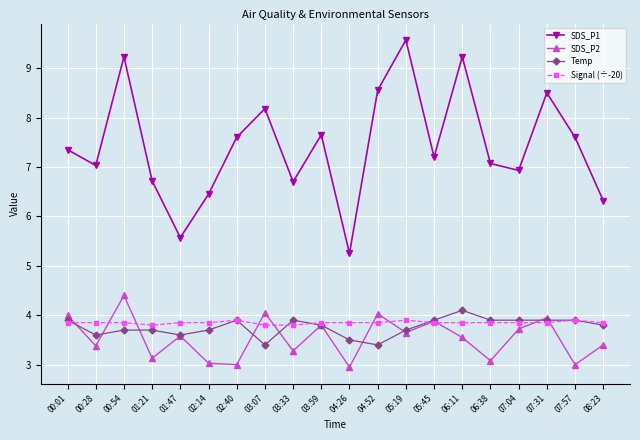

Rank the series by their maximum value, from highest to lowest.

SDS_P1, SDS_P2, Temp, Signal (÷-20)